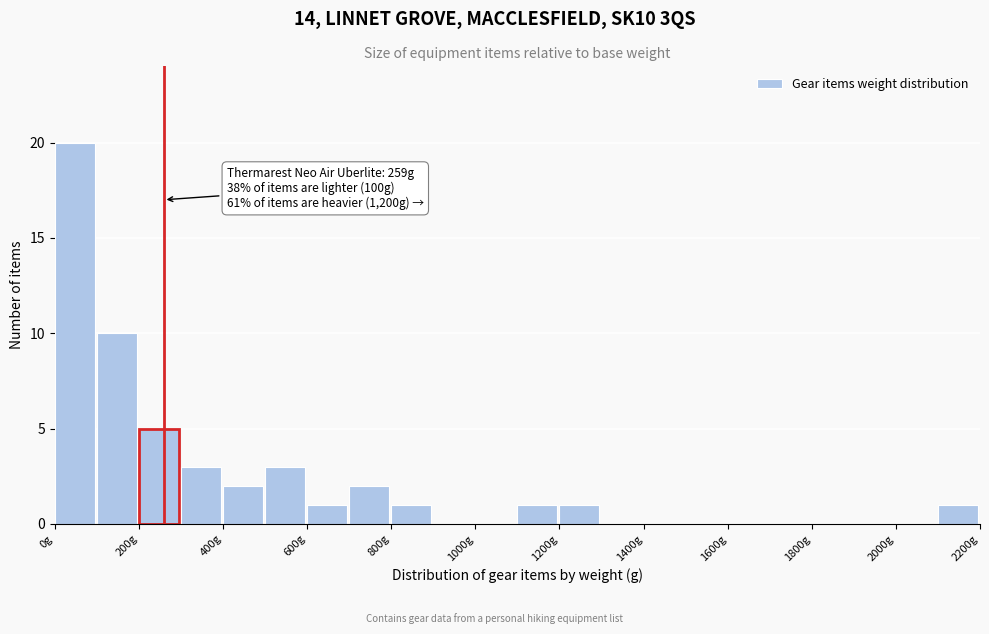

Over which range of the x-axis is the bar tallest?

0 to 100